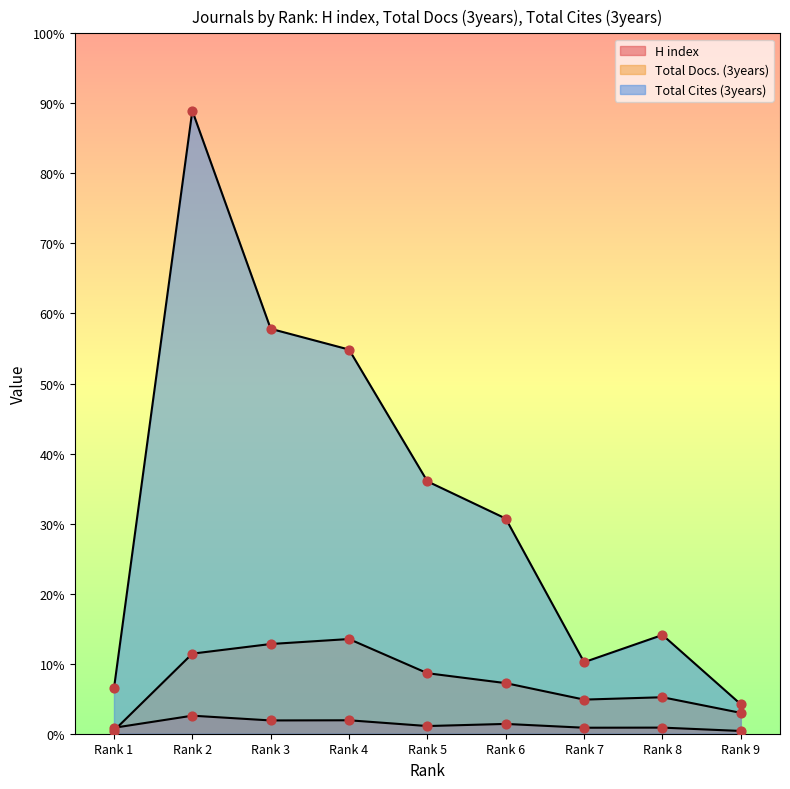

What are all the series names shown in the legend?

H index, Total Docs. (3years), Total Cites (3years)